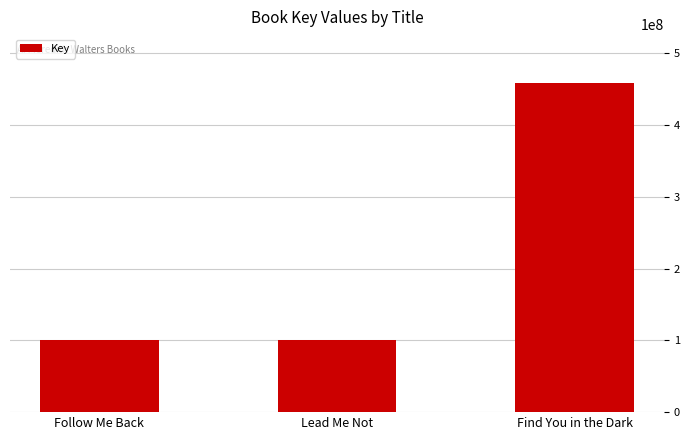

What is the value of the 1st bar from the left?

100275522